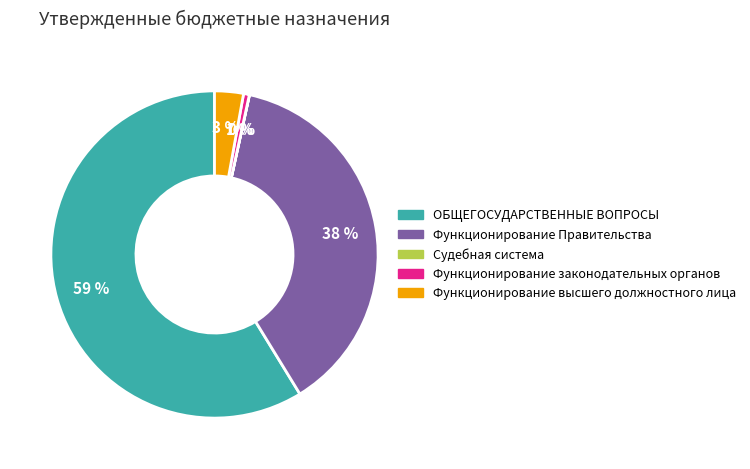

The ОБЩЕГОСУДАРСТВЕННЫЕ ВОПРОСЫ slice represents 48% of the pie. True or false?

False